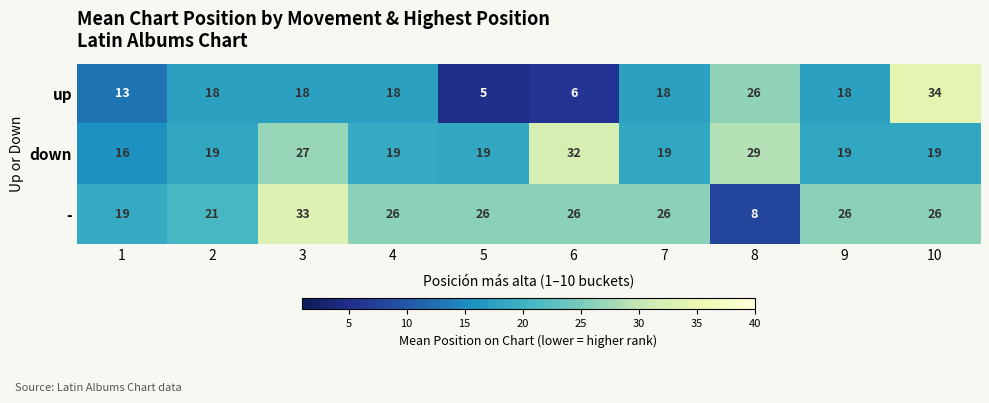

Rank the series by their average value, from lowest to highest.

up, down, -